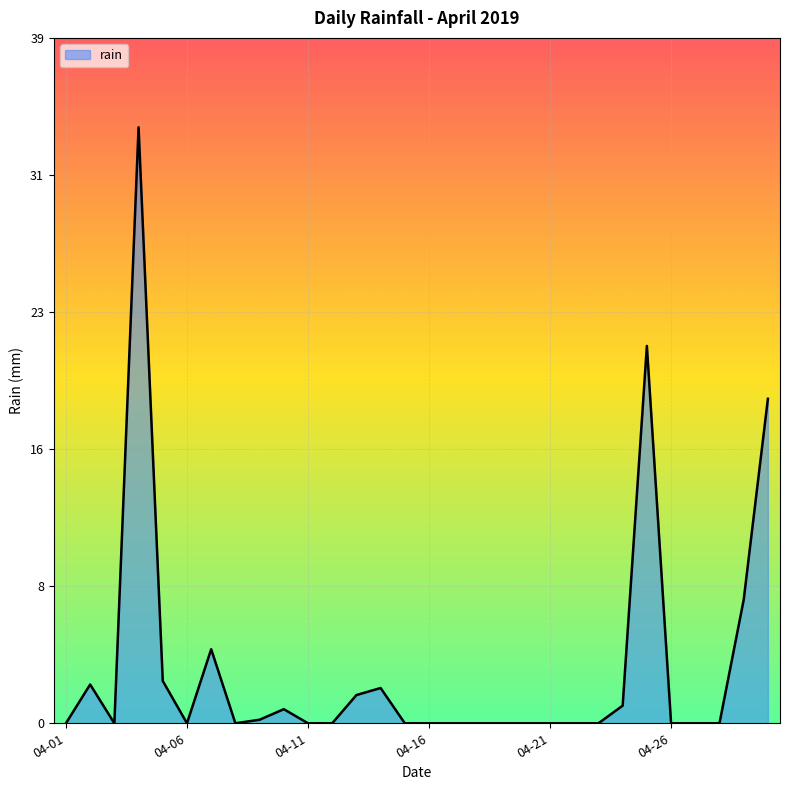

Is this an area chart (filled region under the line)?

Yes